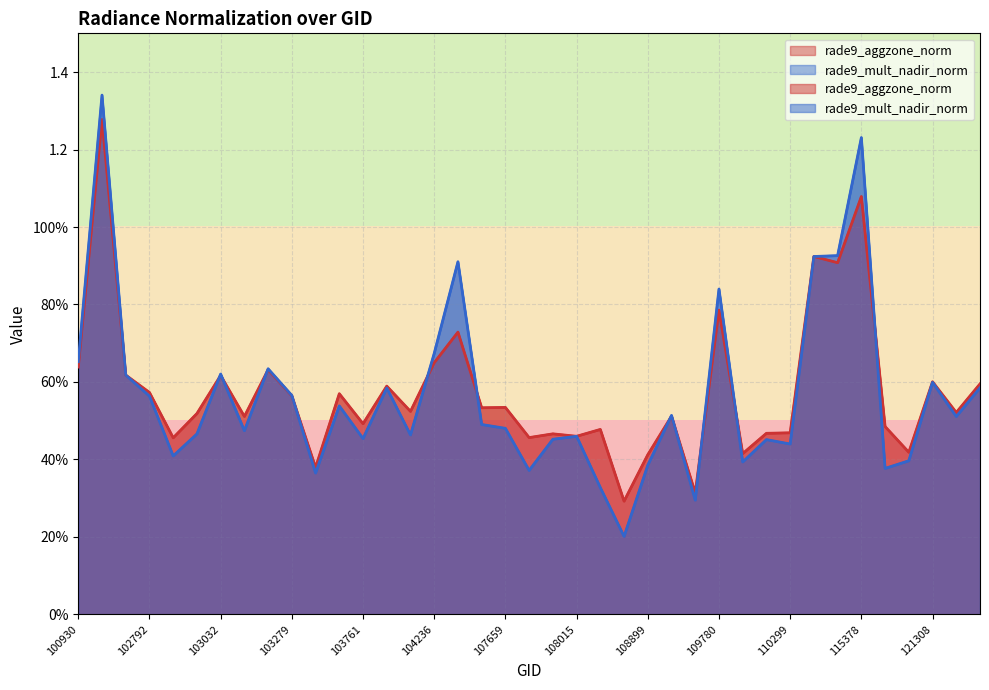

What is the value of the rade9_aggzone_norm point at the 31st from the left?

0.5